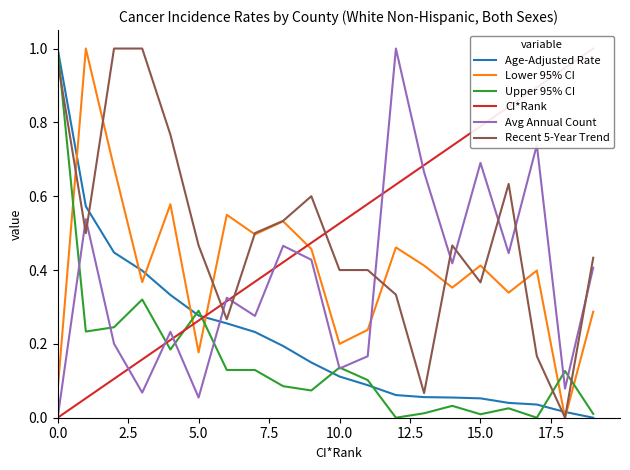

True or false: Avg Annual Count and Age-Adjusted Rate intersect in this chart.

True